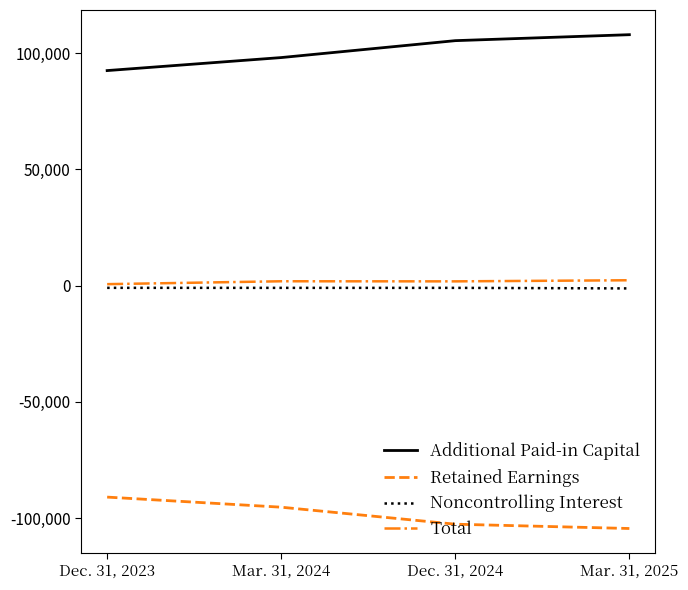

Read the Total value at Dec. 31, 2024.

1856